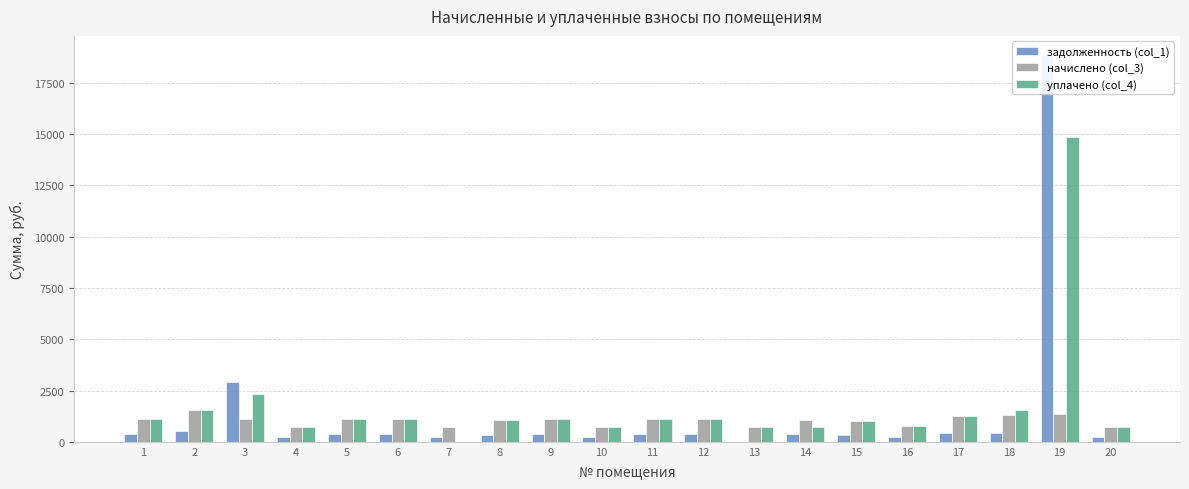

What is the approximate value of начислено (col_3) at 12?

1105.9